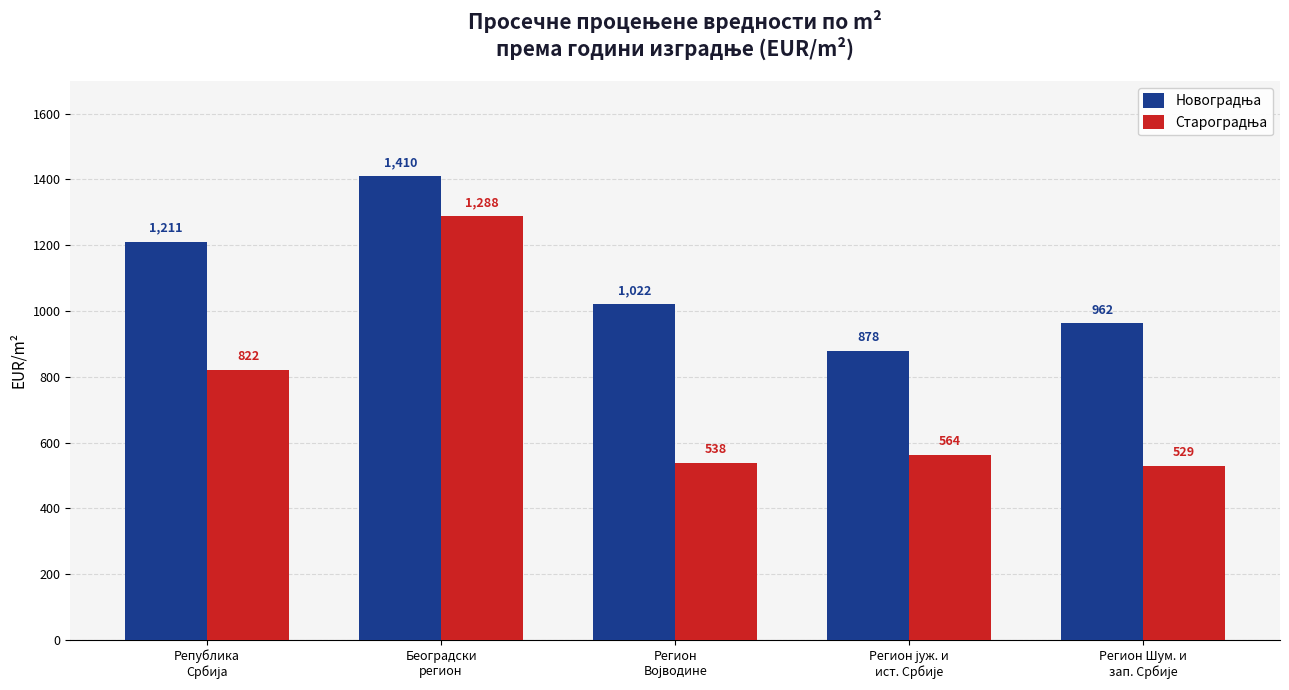

At how many categories does at least one series exceed 746?

5